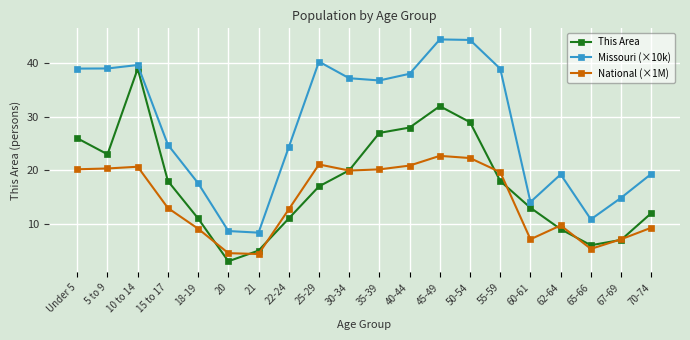

What is the value of the Missouri (×10k) point at the 6th from the left?

8.7